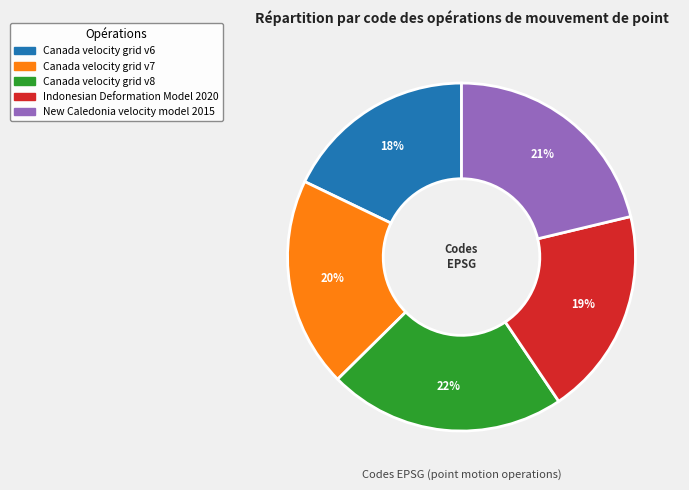

Is Canada velocity grid v6 the majority of the pie?

No